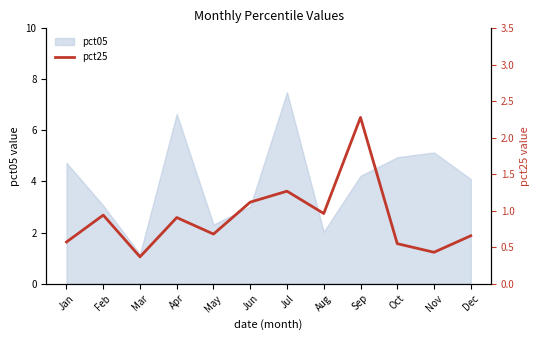

Is it true that the value at Apr is 1.4?

False